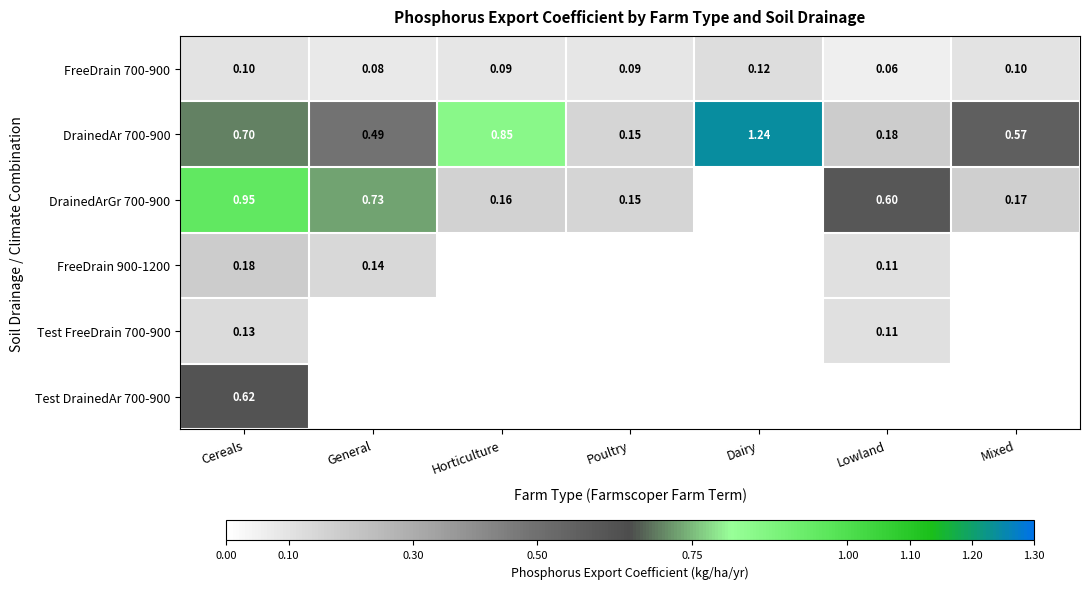

What is the total value across all series at Dairy?

1.4